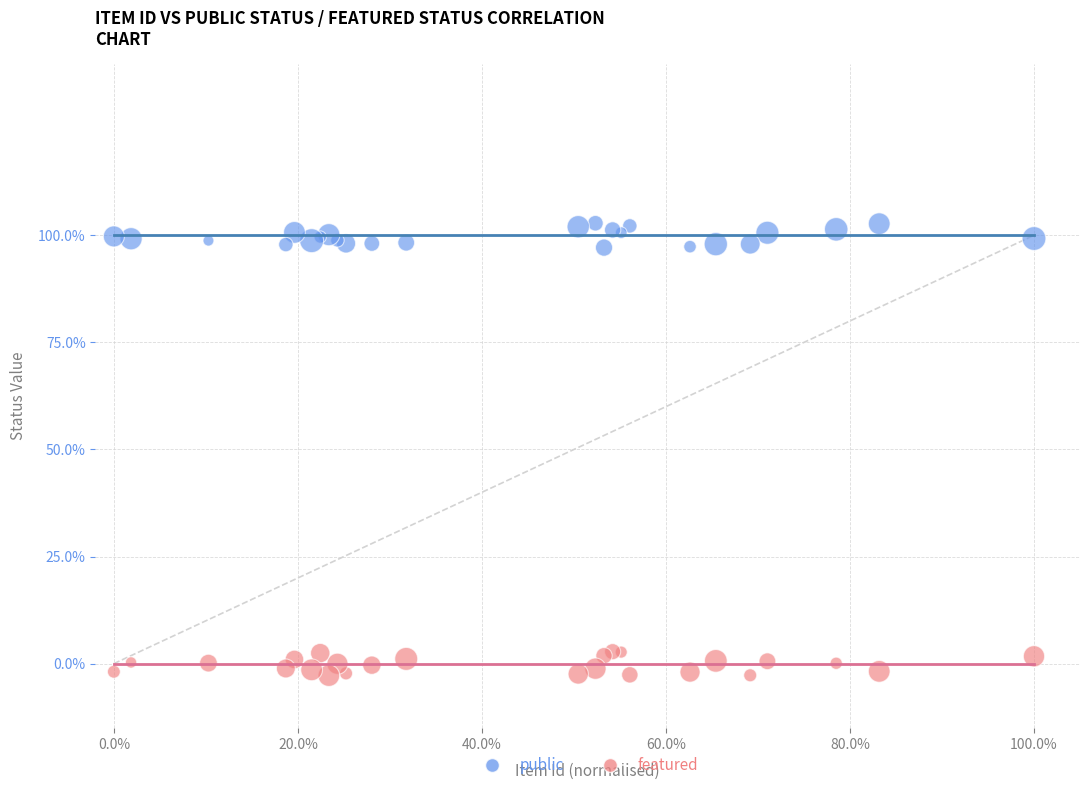

Which series reaches the minimum Y coordinate?

featured